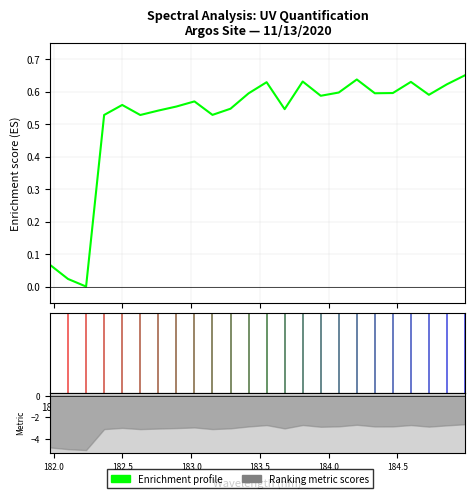

What is the difference between the second highest and minimum values?

0.6